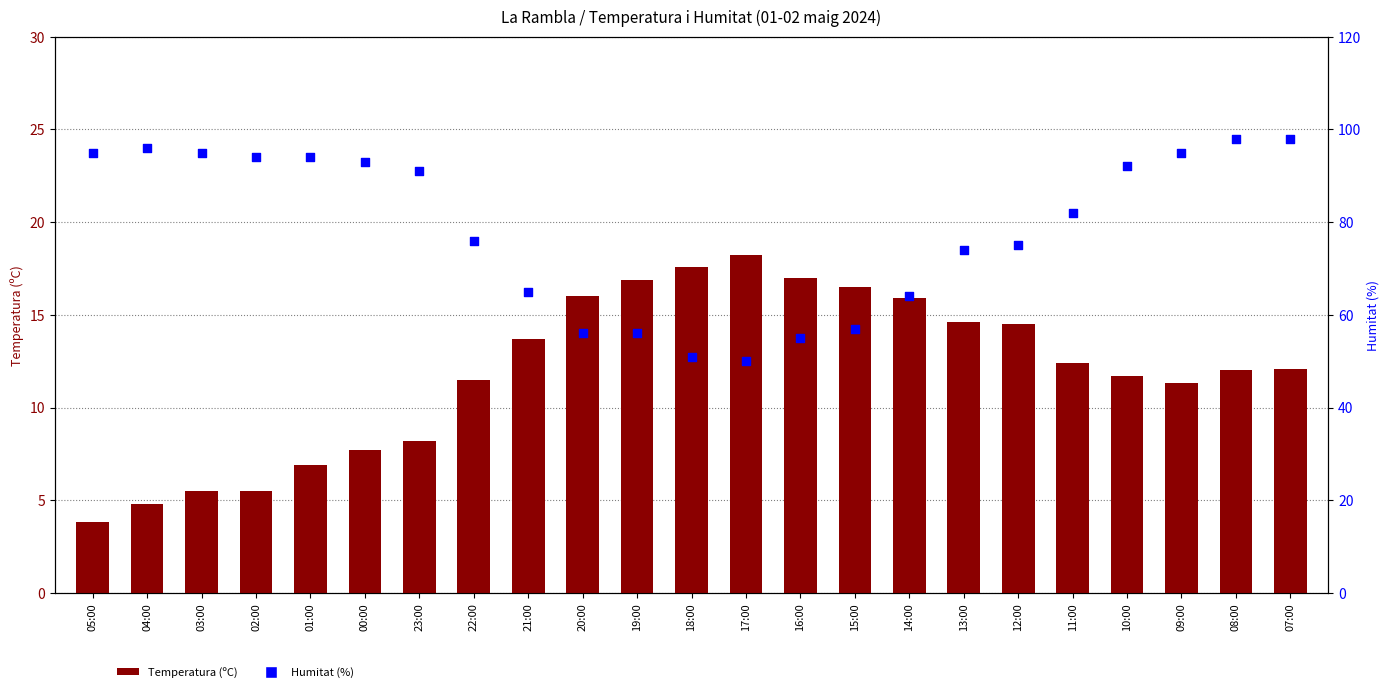

At how many categories does at least one series exceed 21?

23